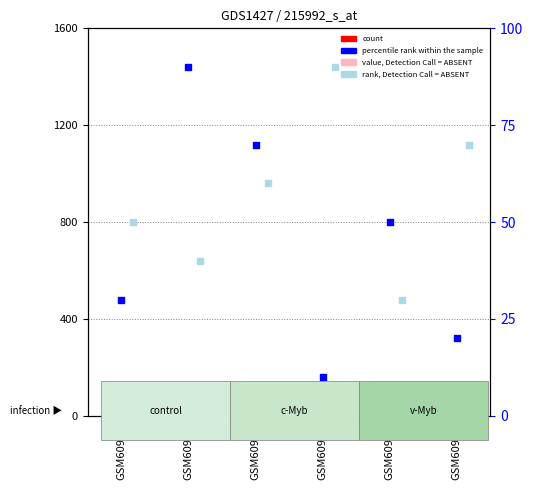

At which category is the sum across all series the highest?

GSM60925